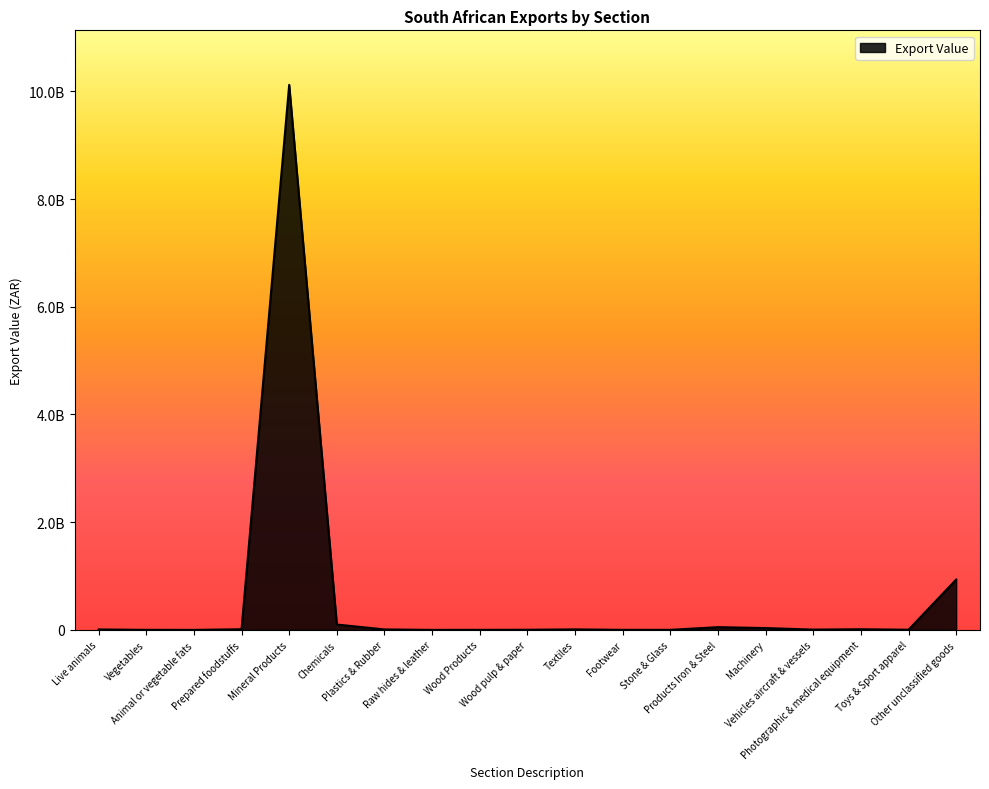

How many points are higher than both their immediate neighbors (excluding endpoints)?

4